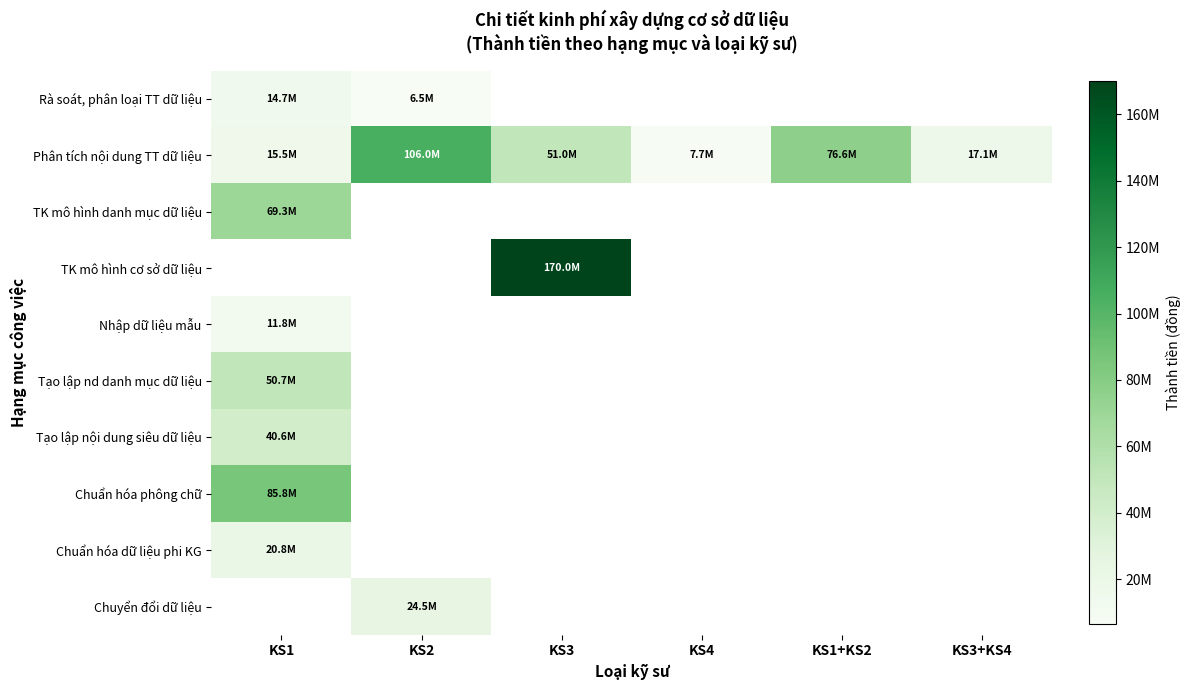

Rank the series at KS1+KS2 from highest to lowest value.

Phân tích nội dung TT dữ liệu, Rà soát, phân loại TT dữ liệu, TK mô hình danh mục dữ liệu, TK mô hình cơ sở dữ liệu, Nhập dữ liệu mẫu, Tạo lập nd danh mục dữ liệu, Tạo lập nội dung siêu dữ liệu, Chuẩn hóa phông chữ, Chuẩn hóa dữ liệu phi KG, Chuyển đổi dữ liệu